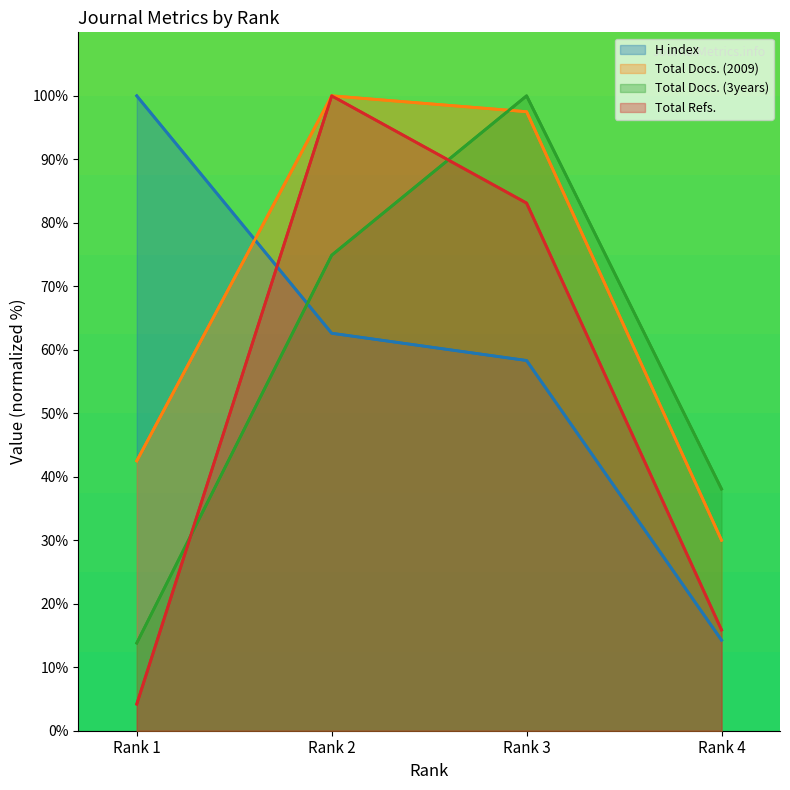

True or false: H index has more than 2 interior local peaks.

False